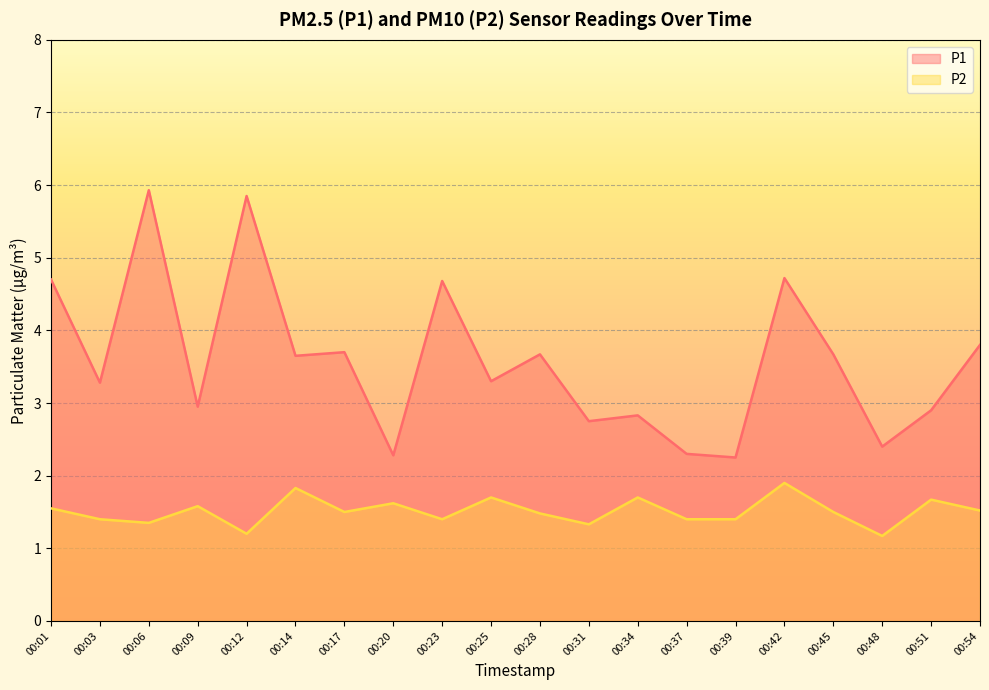

At which label is P2 closest to 1?

00:48